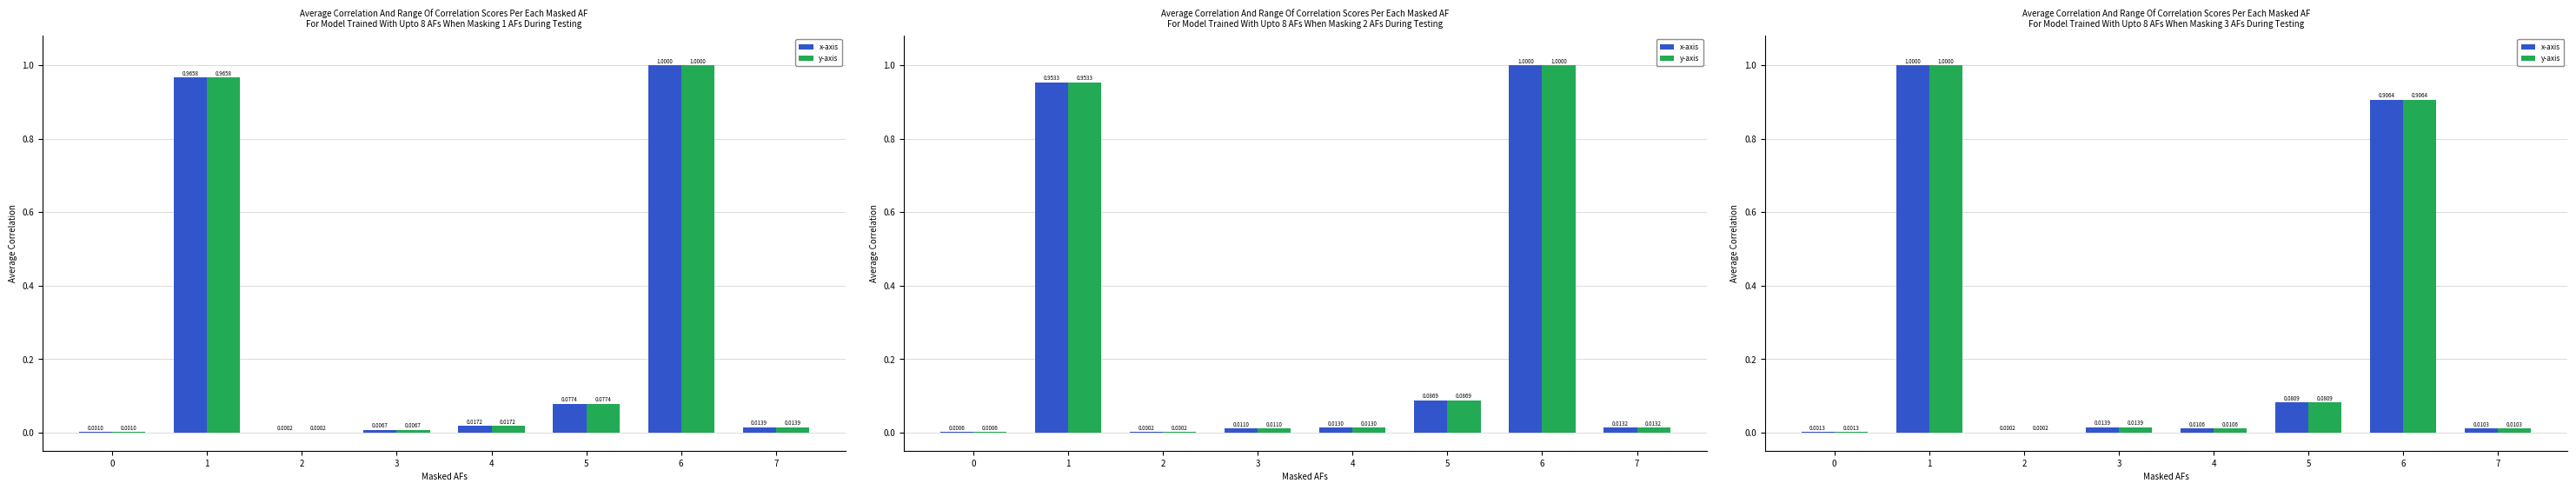

Is the value of y-axis at 5 greater than the value of x-axis at 7?

Yes